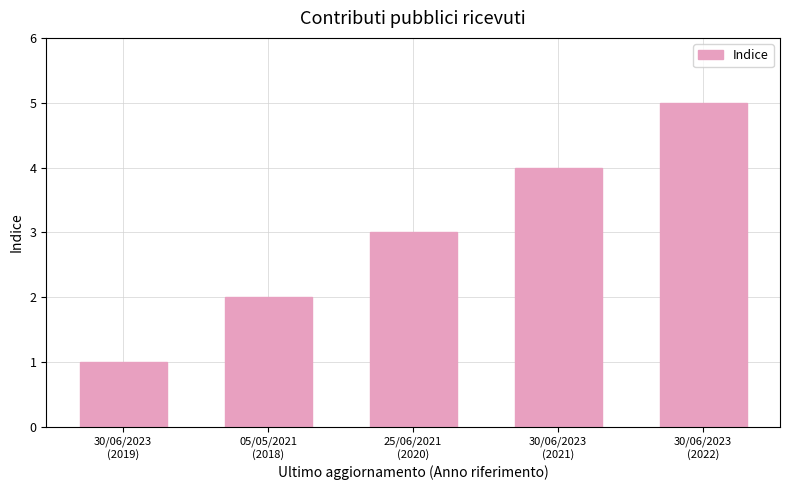

Which category has the highest value across all series?

30/06/2023
(2022)